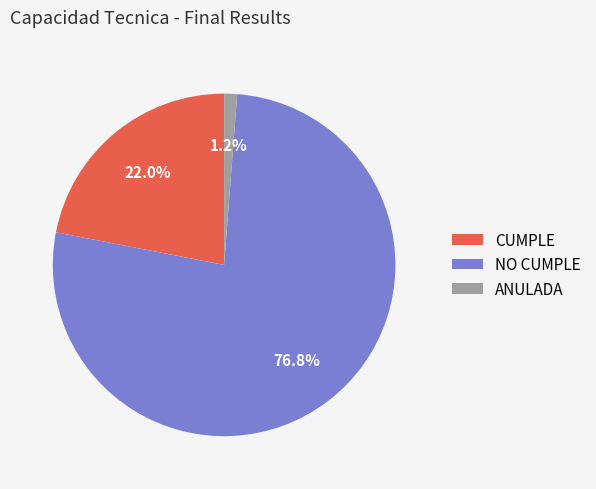

Rank the categories by value from highest to lowest.

NO CUMPLE, CUMPLE, ANULADA